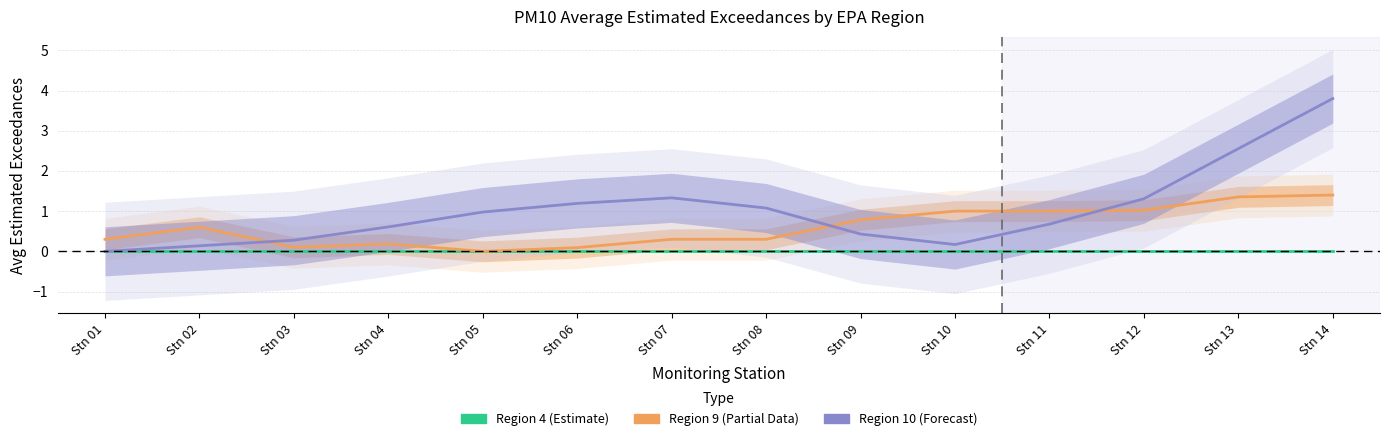

Reading left to right, what are all the values shown in this chart?

Region 4 (Estimate): Stn 01=0.0	Stn 02=0.0	Stn 03=0.0	Stn 04=0.0	Stn 05=0.0	Stn 06=0.0	Stn 07=0.0	Stn 08=0.0	Stn 09=0.0	Stn 10=0.0	Stn 11=0.0	Stn 12=0.0	Stn 13=0.0	Stn 14=0.0
Region 9 (Partial Data): Stn 01=0.3	Stn 02=0.6	Stn 03=0.1	Stn 04=0.2	Stn 05=0.0	Stn 06=0.1	Stn 07=0.3	Stn 08=0.3	Stn 09=0.8	Stn 10=1.0	Stn 11=1.0	Stn 12=1.0	Stn 13=1.4	Stn 14=1.4
Region 10 (Forecast): Stn 01=0.0	Stn 02=0.1	Stn 03=0.3	Stn 04=0.6	Stn 05=1.0	Stn 06=1.2	Stn 07=1.3	Stn 08=1.1	Stn 09=0.4	Stn 10=0.2	Stn 11=0.7	Stn 12=1.3	Stn 13=2.6	Stn 14=3.8